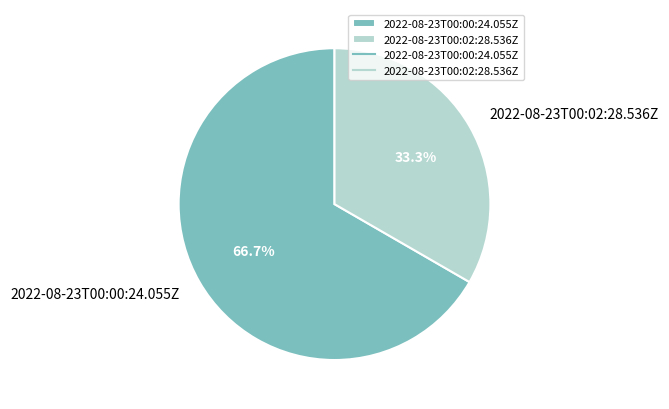

Rank the categories by value from highest to lowest.

2022-08-23T00:00:24.055Z, 2022-08-23T00:02:28.536Z